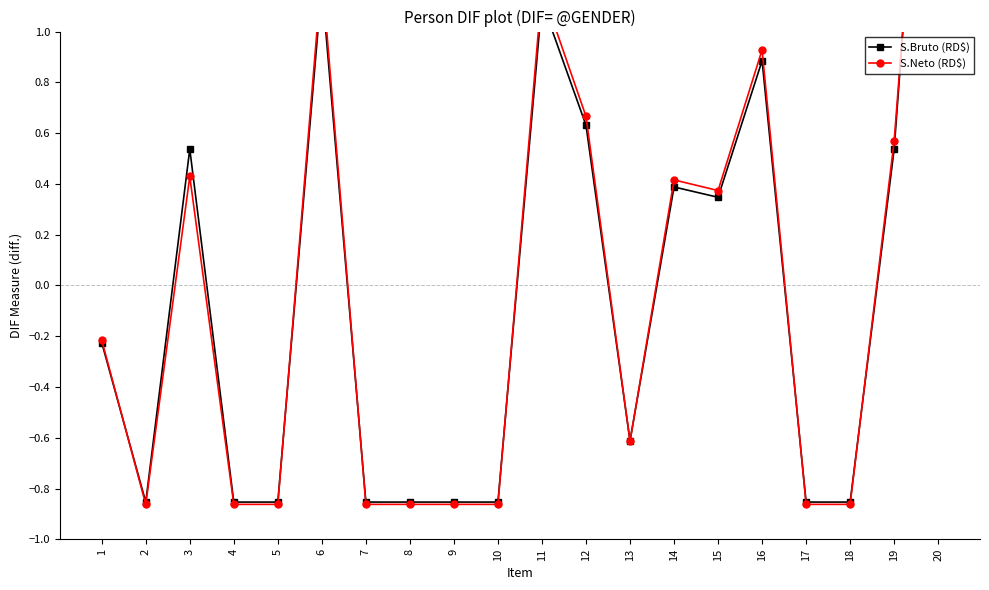

Where do S.Neto (RD$) and S.Bruto (RD$) first cross each other?

1 and 2